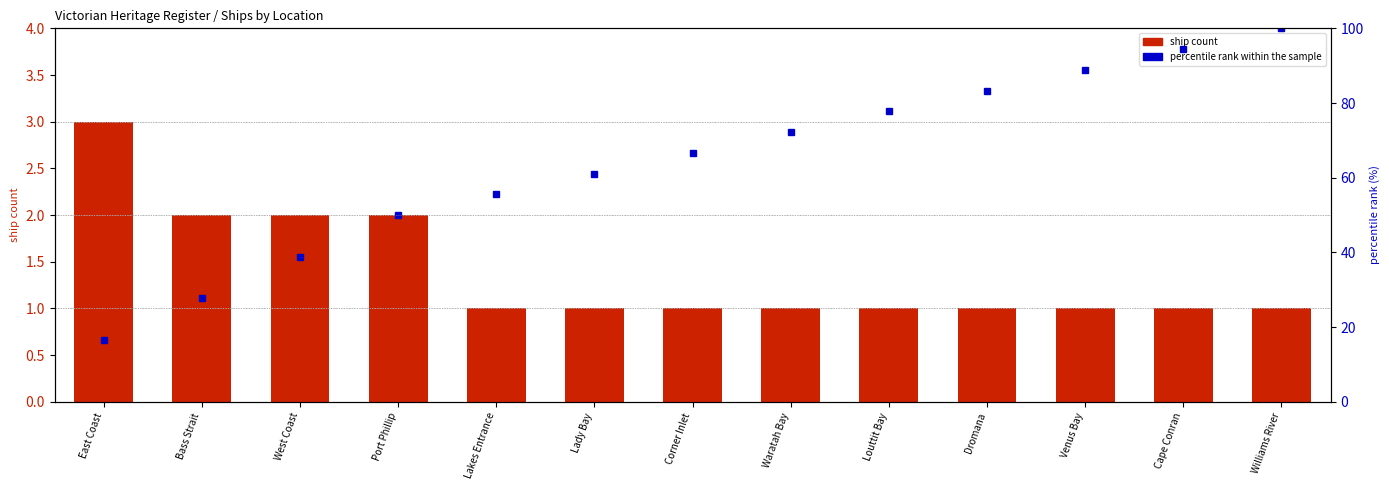

What is the total value across all series at Dromana?

84.3